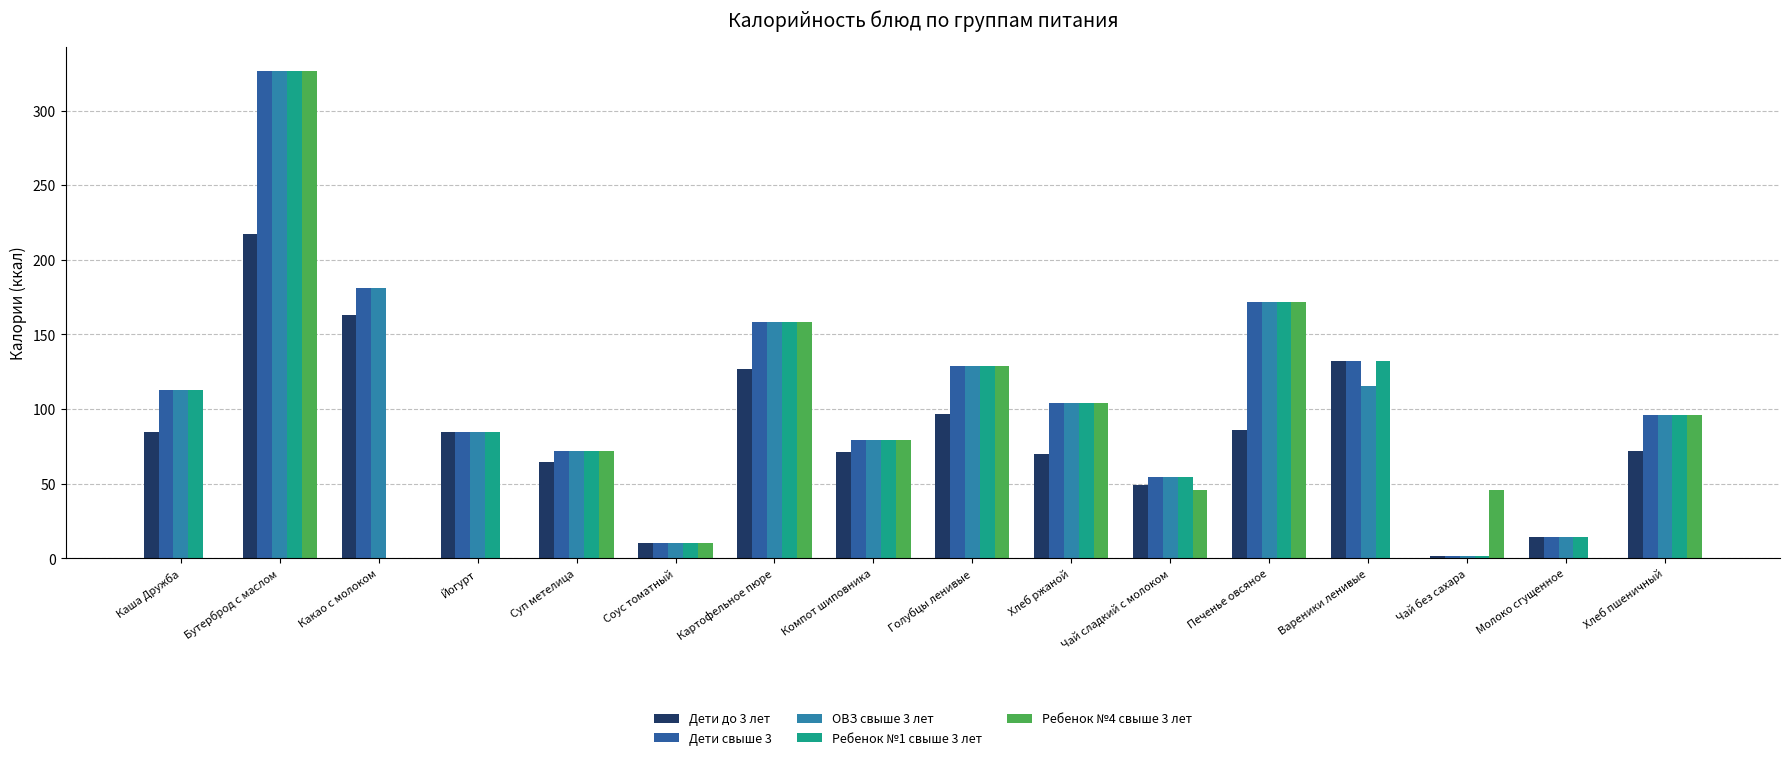

Count the number of categories in the chart.

16